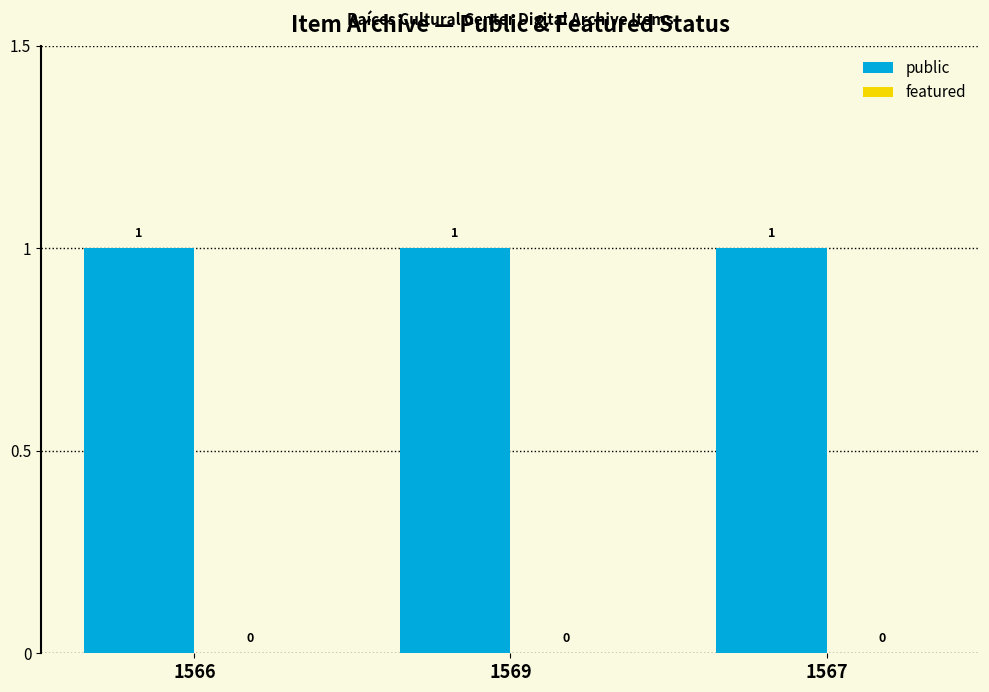

Reading left to right, what are all the values shown in this chart?

public: 1566=1	1569=1	1567=1
featured: 1566=0	1569=0	1567=0